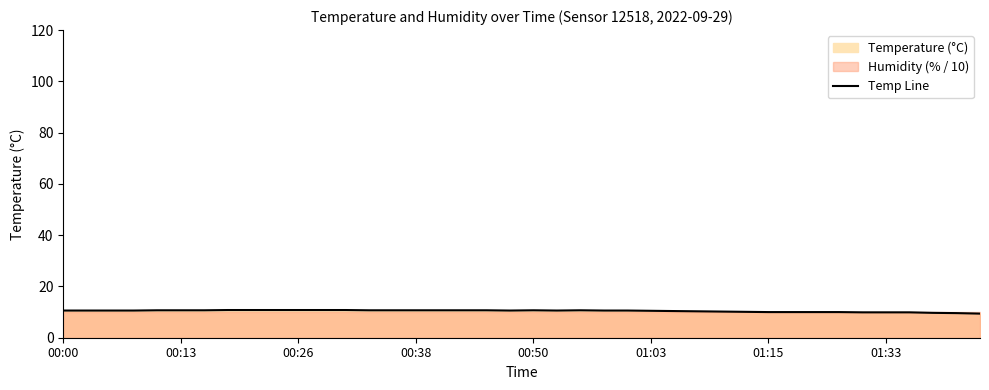

What is the maximum value shown in the chart?

10.8